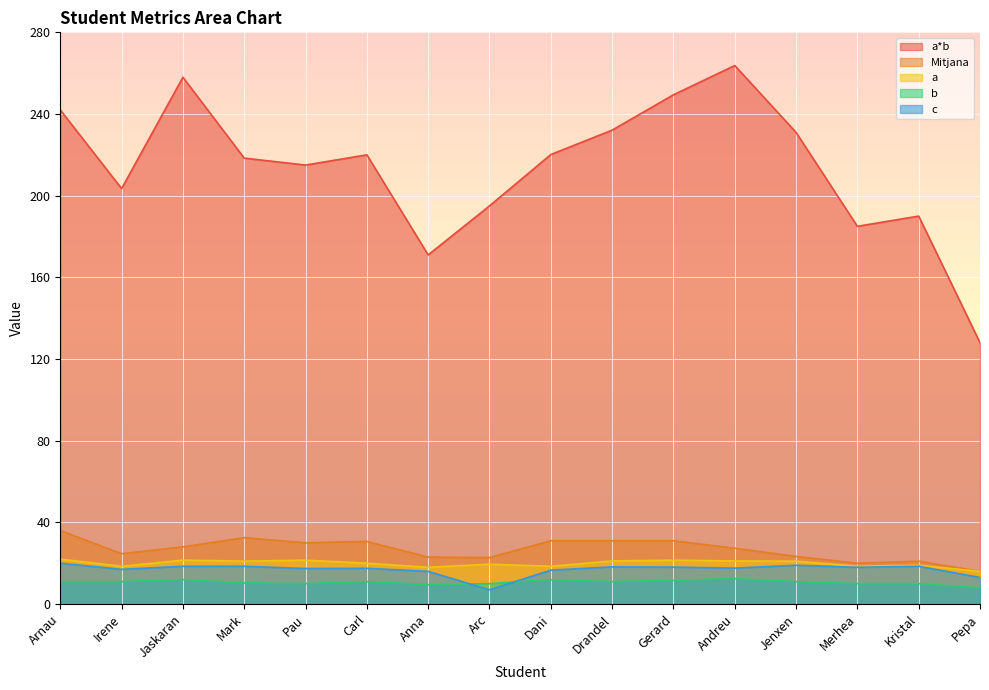

True or false: c and a*b cross at least once.

False